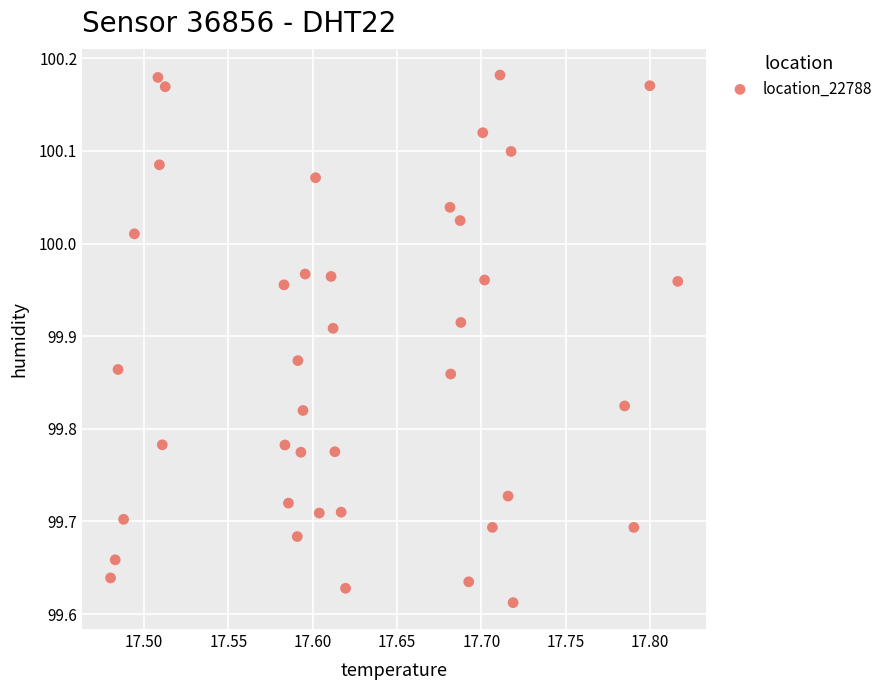

What is the range of X values (max minus min)?

0.3